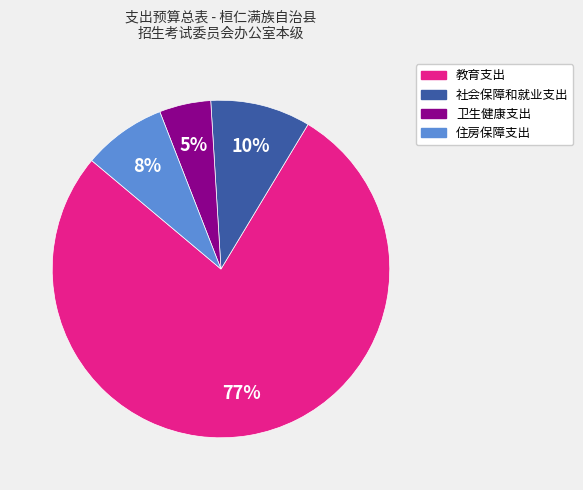

The 住房保障支出 slice represents 22% of the pie. True or false?

False